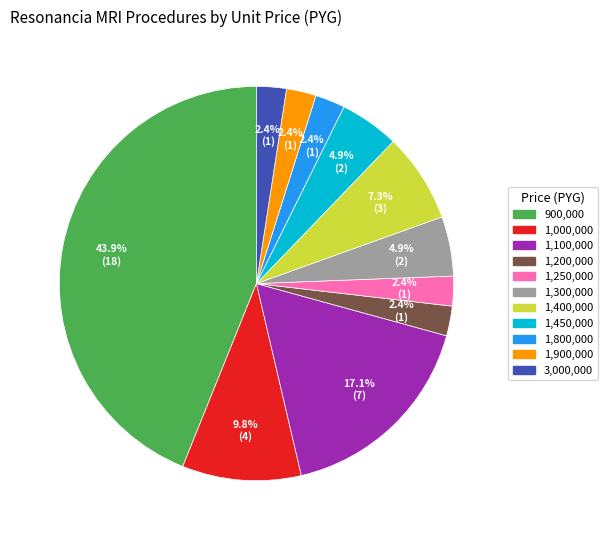

Is there any slice that represents more than half of the pie?

No